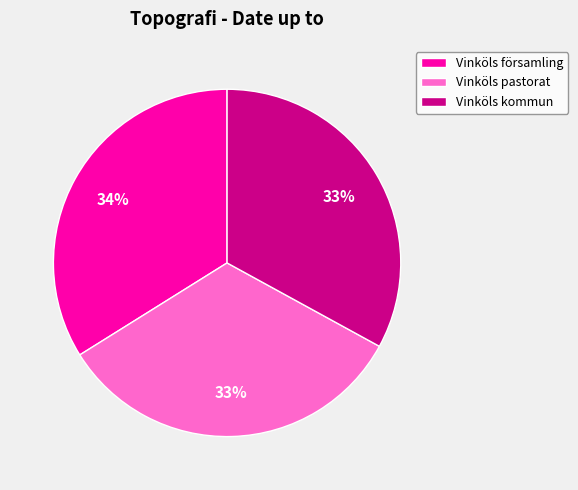

To the nearest percent, what percentage of the pie is Vinköls pastorat?

33%